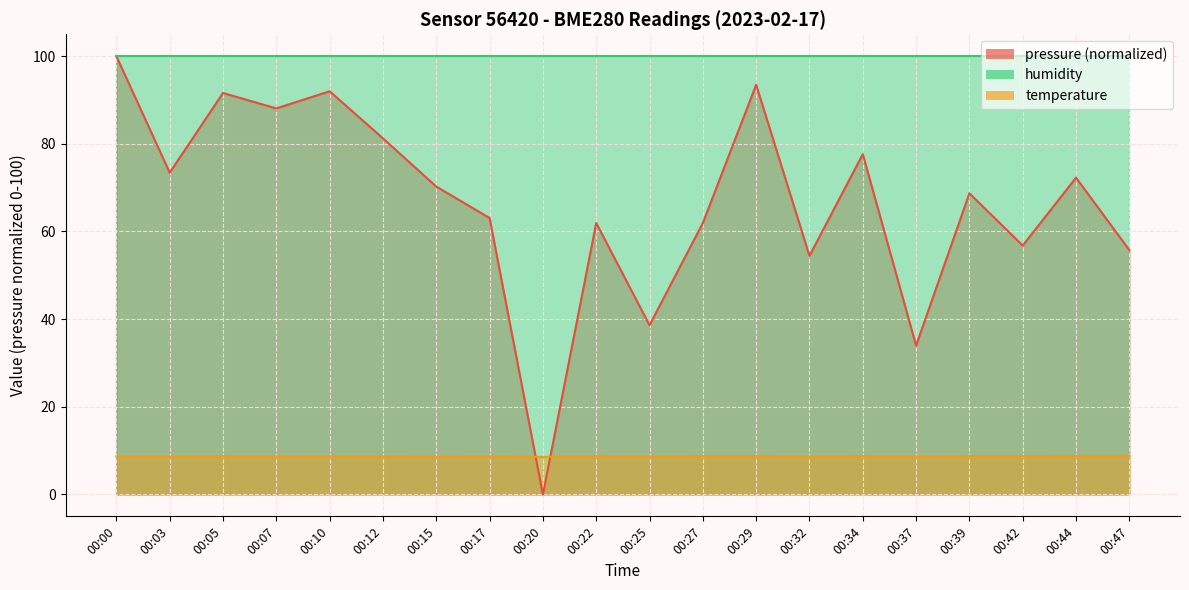

Does the chart display data point markers on the line(s)?

No